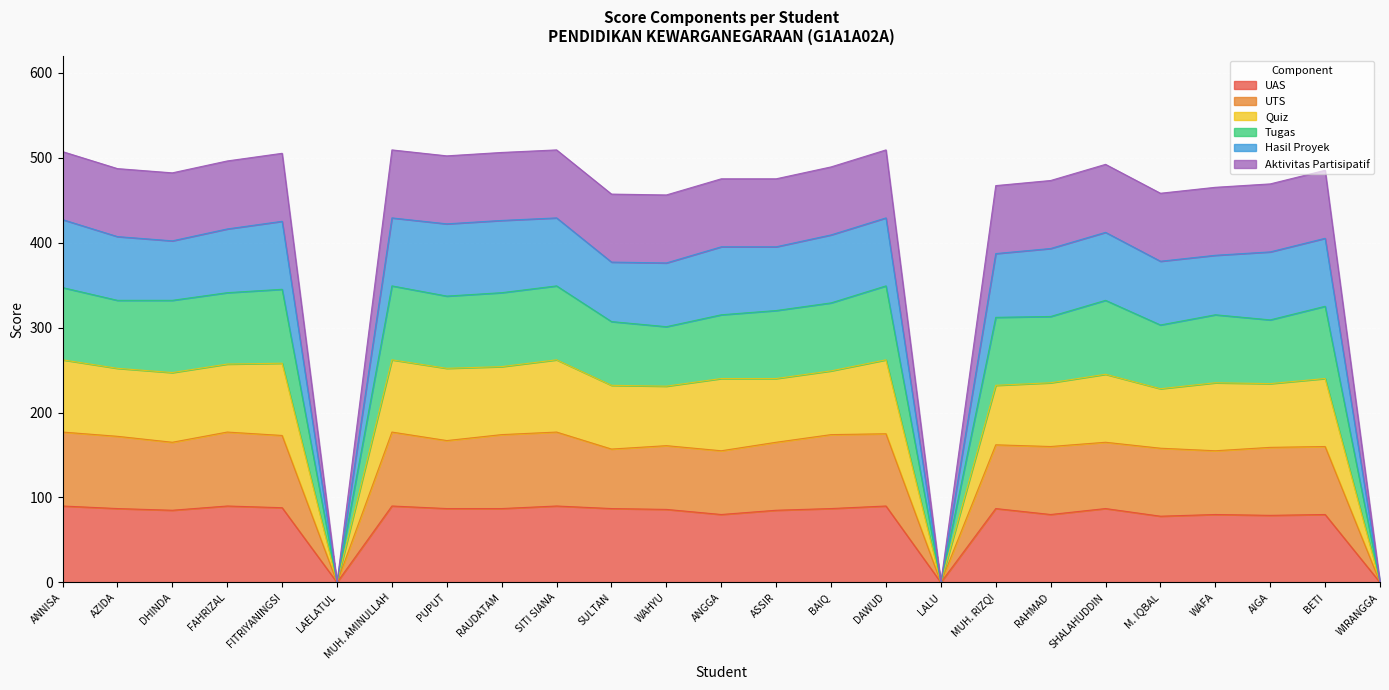

What is the highest value of the UAS series?

90